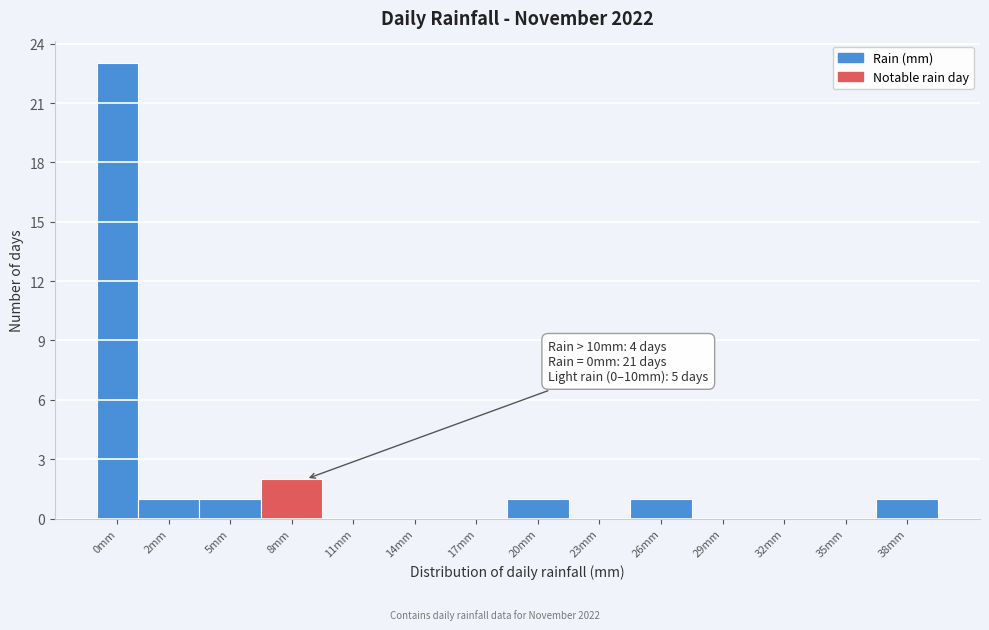

Reading left to right, what are all the values shown in this chart?

0mm=23	2mm=1	5mm=1	8mm=2	11mm=0	14mm=0	17mm=0	20mm=1	23mm=0	26mm=1	29mm=0	32mm=0	35mm=0	38mm=1